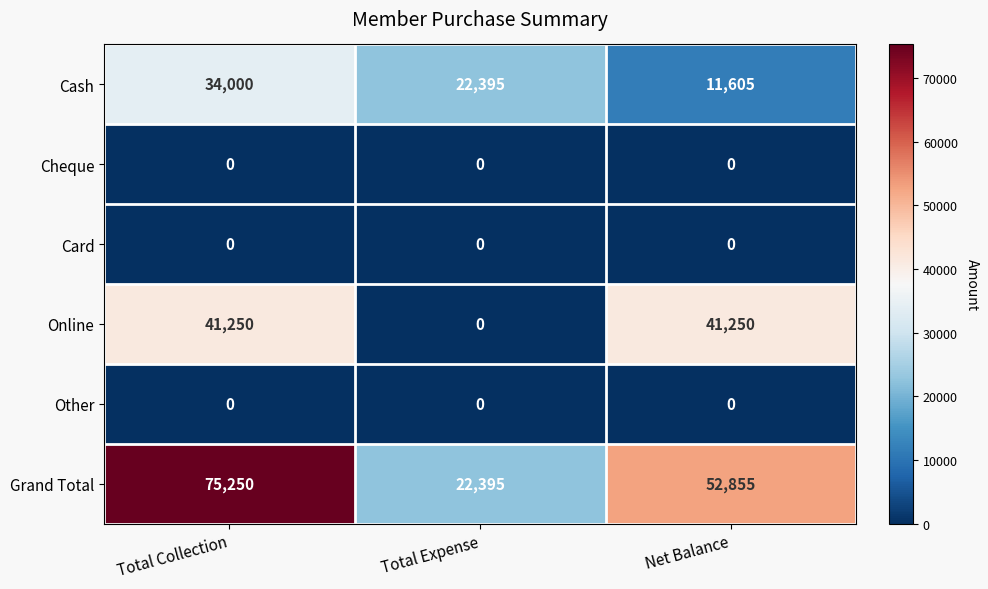

At which label does Grand Total reach its minimum?

Total Expense